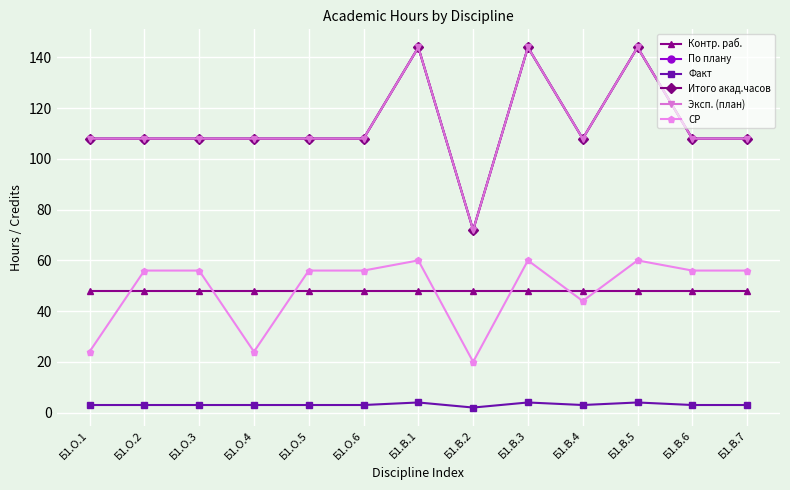

What are all the series names shown in the legend?

Контр. раб., По плану, Факт, Итого акад.часов, Эксп. (план), СР